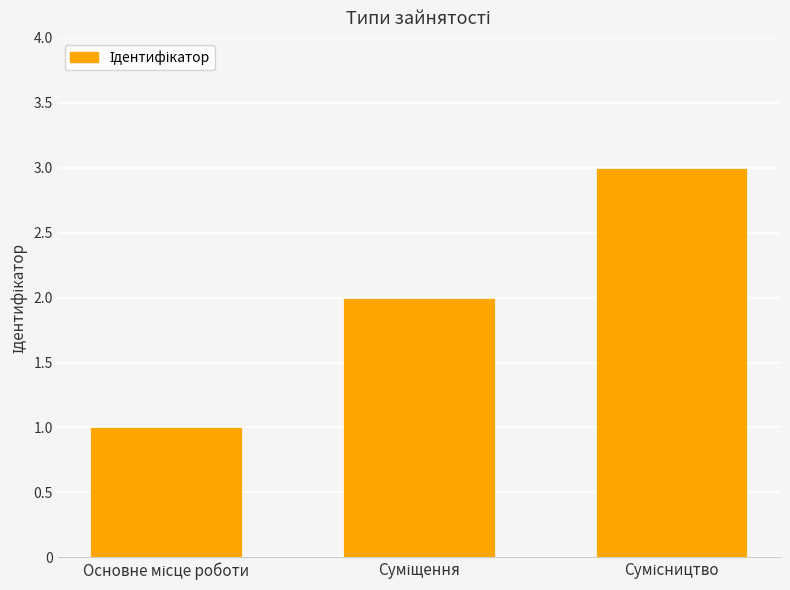

How many categories are shown in the chart?

3